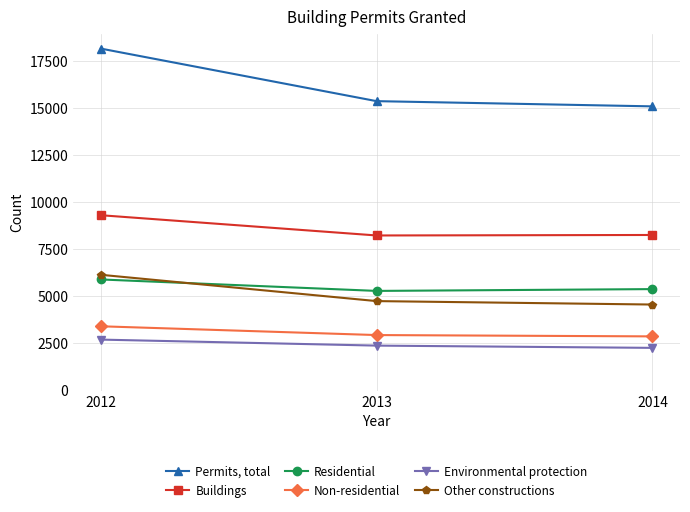

Which series has the largest range (max minus min)?

Permits, total